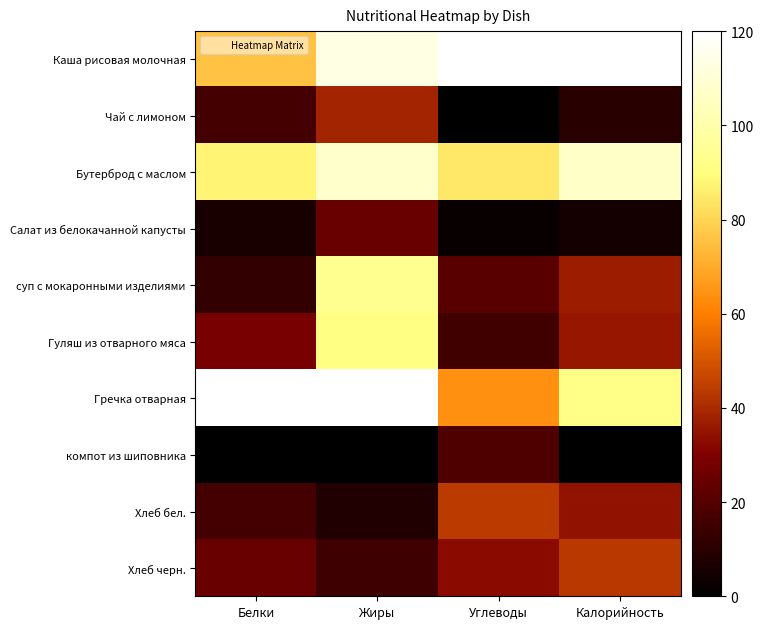

Reading right to left, extract all data points from this chart.

Каша рисовая молочная: Калорийность=120.0	Углеводы=120.0	Жиры=113.8	Белки=75.9
Чай с лимоном: Калорийность=9.6	Углеводы=0.0	Жиры=38.8	Белки=16.0
Бутерброд с маслом: Калорийность=107.3	Углеводы=84.6	Жиры=107.6	Белки=87.4
Салат из белокачанной капусты: Калорийность=5.1	Углеводы=2.1	Жиры=25.0	Белки=5.8
суп с мокаронными изделиями: Калорийность=36.7	Углеводы=20.7	Жиры=93.6	Белки=11.9
Гуляш из отварного мяса: Калорийность=35.5	Углеводы=15.1	Жиры=90.8	Белки=28.5
Гречка отварная: Калорийность=92.2	Углеводы=63.9	Жиры=120.0	Белки=120.0
компот из шиповника: Калорийность=0.0	Углеводы=18.6	Жиры=0.0	Белки=0.0
Хлеб бел.: Калорийность=34.4	Углеводы=44.0	Жиры=7.5	Белки=16.0
Хлеб черн.: Калорийность=43.3	Углеводы=32.7	Жиры=14.9	Белки=25.0